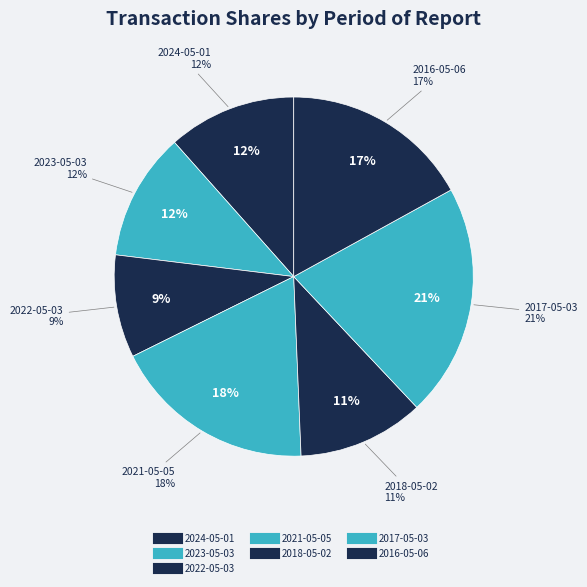

To the nearest percent, what percentage of the pie is 2016-05-06?

17%